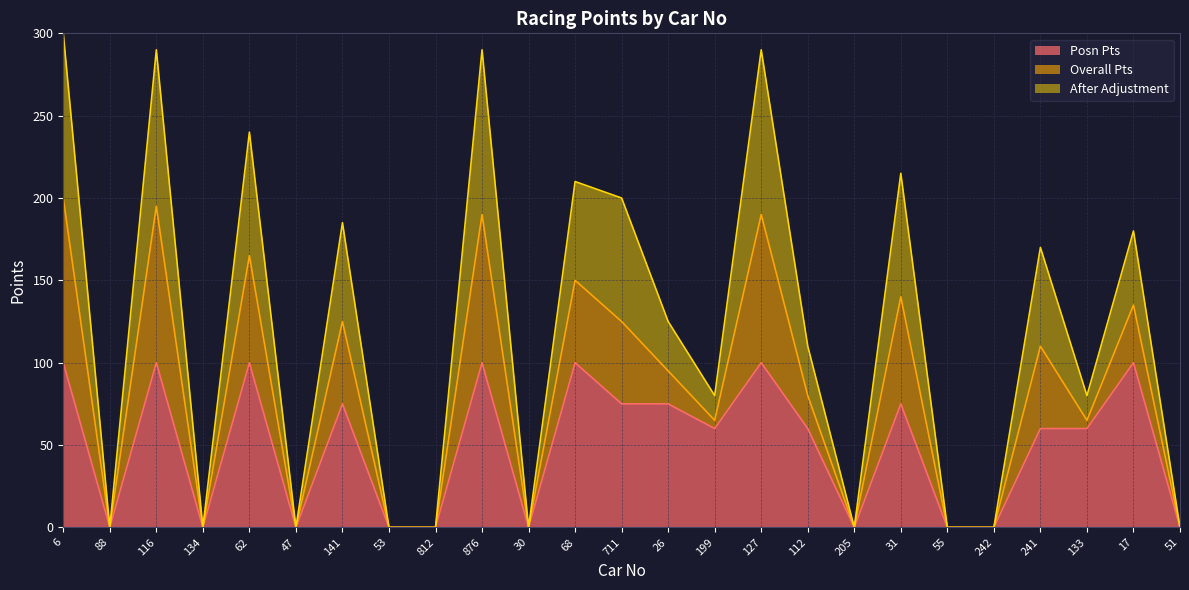

How many interior local peaks does the After Adjustment series have?

9